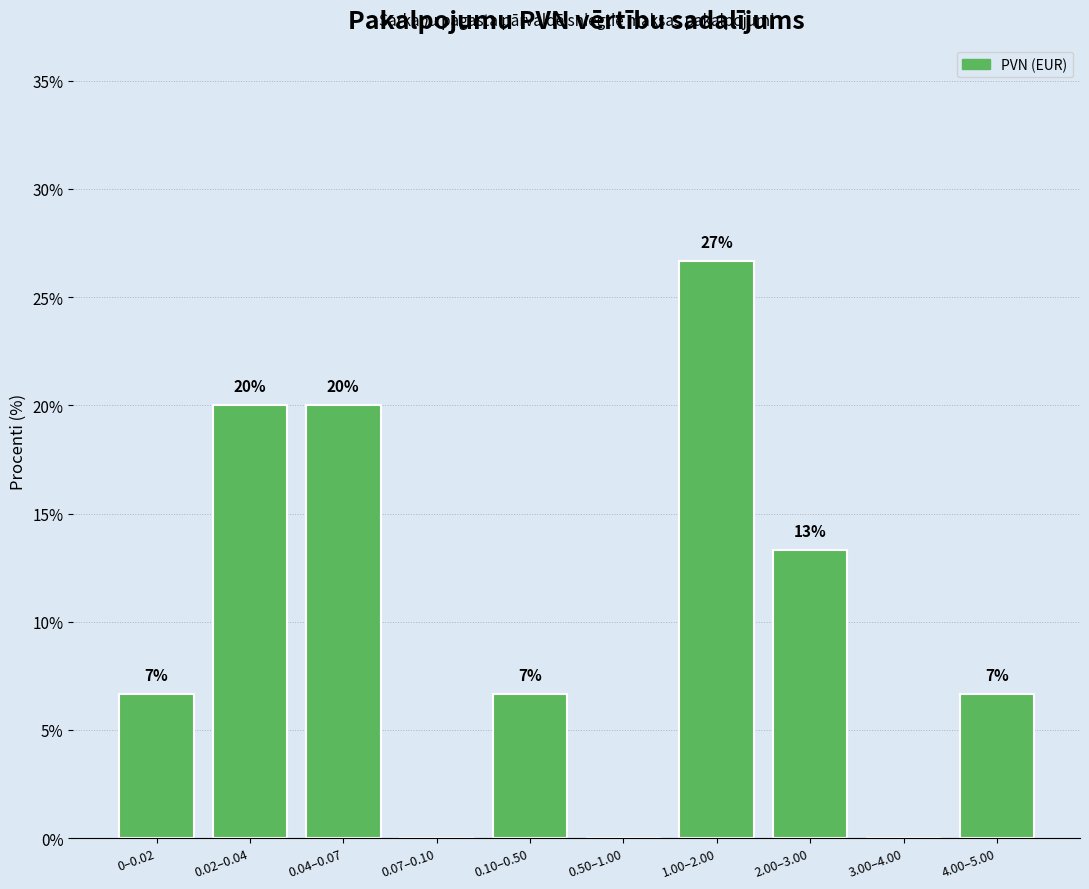

Are the bars horizontal?

No